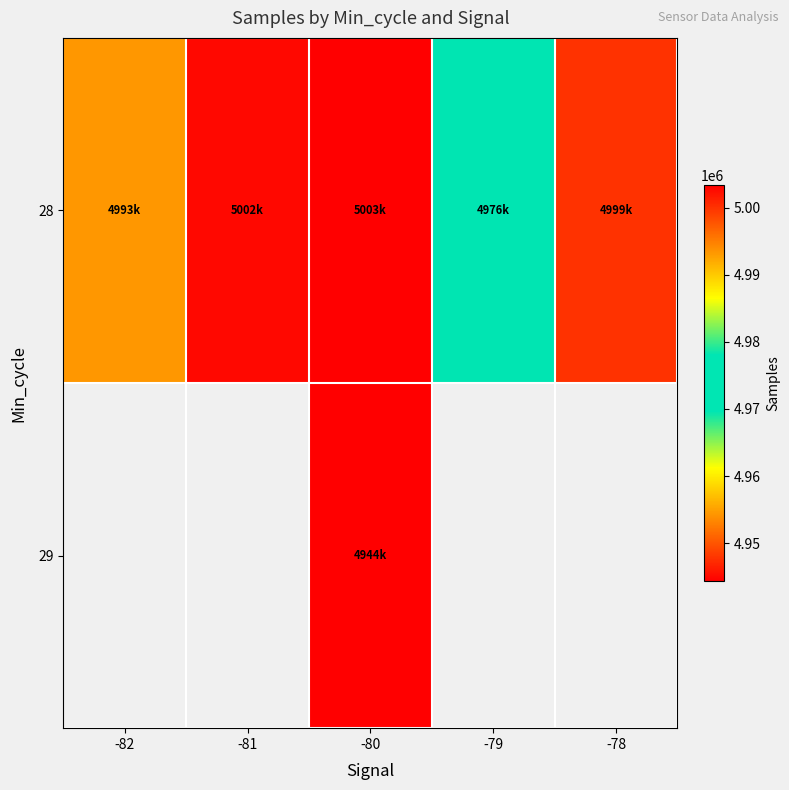

Read the 29 value at -80.

4944356.0